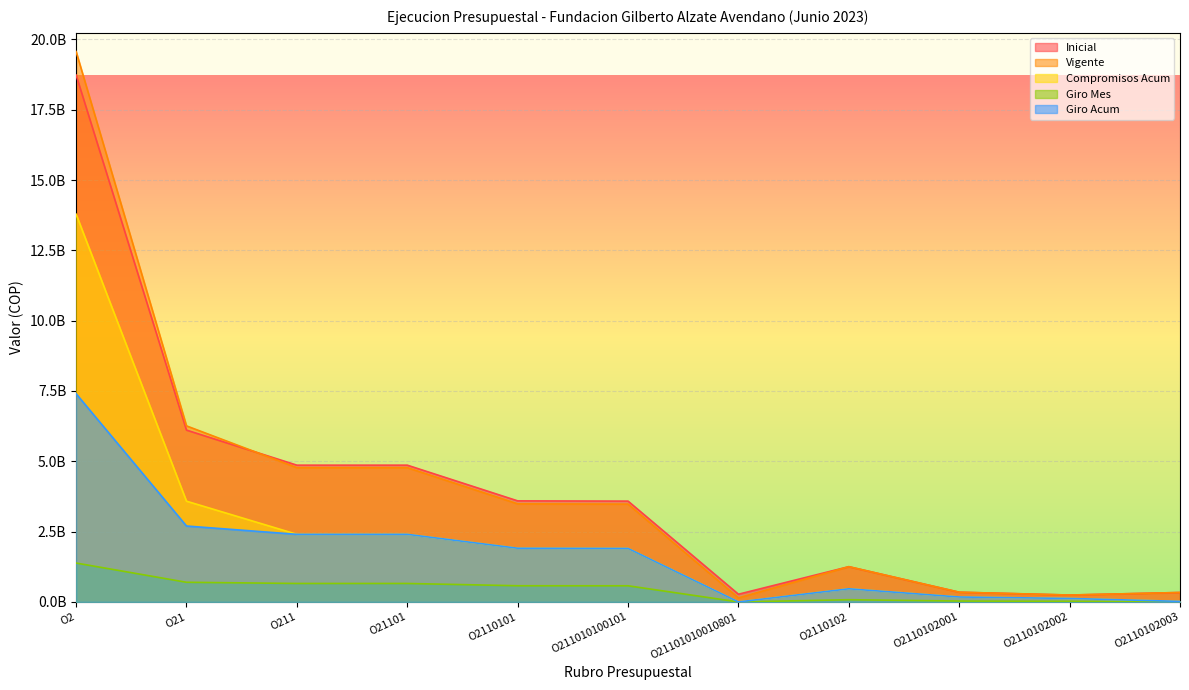

What are all the series names shown in the legend?

Inicial, Vigente, Compromisos Acum, Giro Mes, Giro Acum